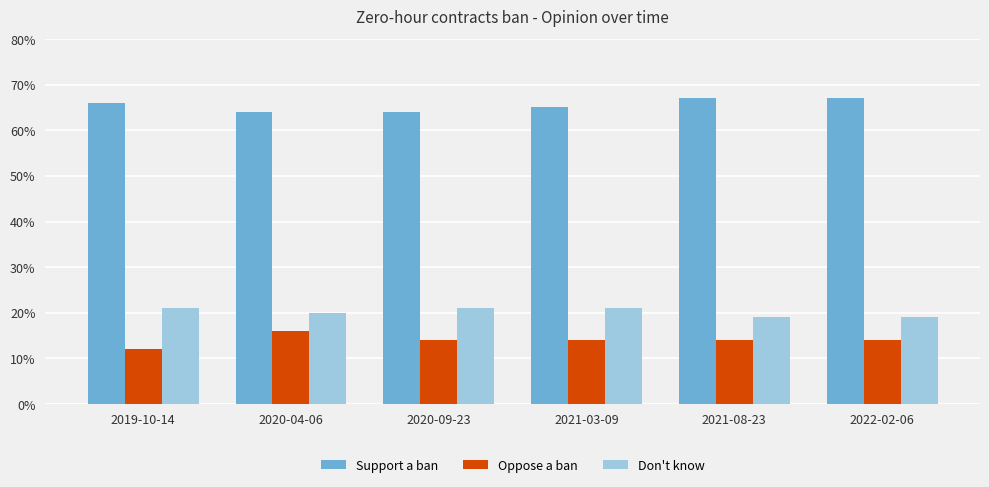

What are all the series names shown in the legend?

Support a ban, Oppose a ban, Don't know